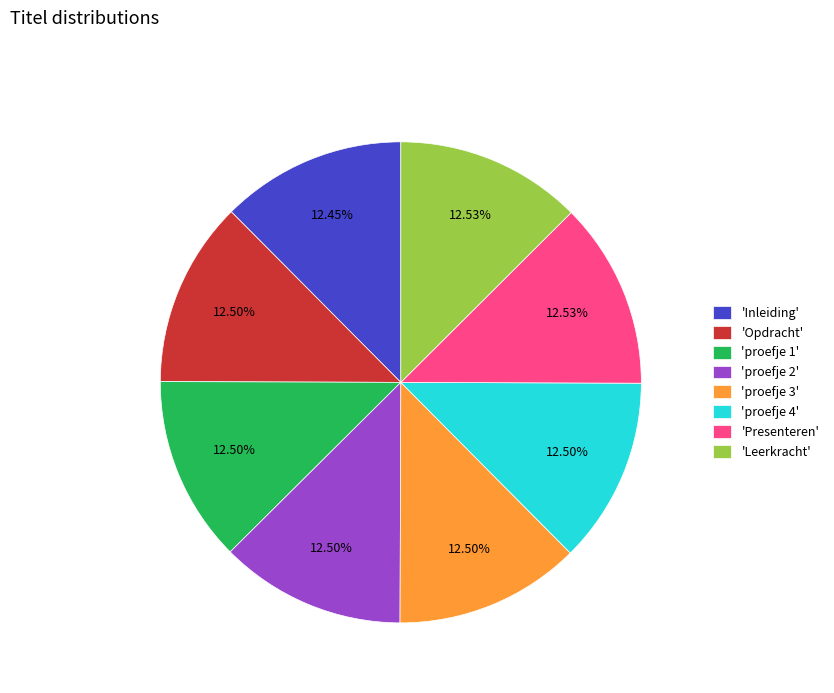

Does 'proefje 4' account for over 50% of the chart?

No